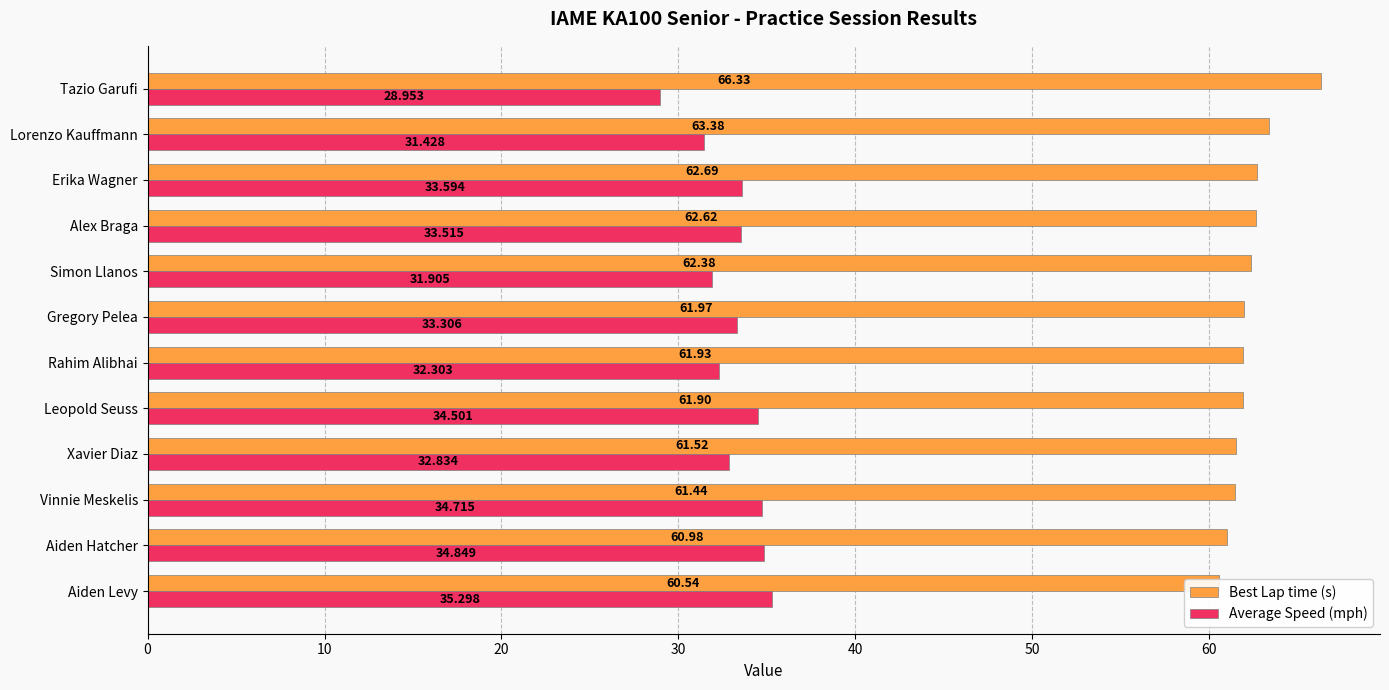

Count the number of categories in the chart.

12